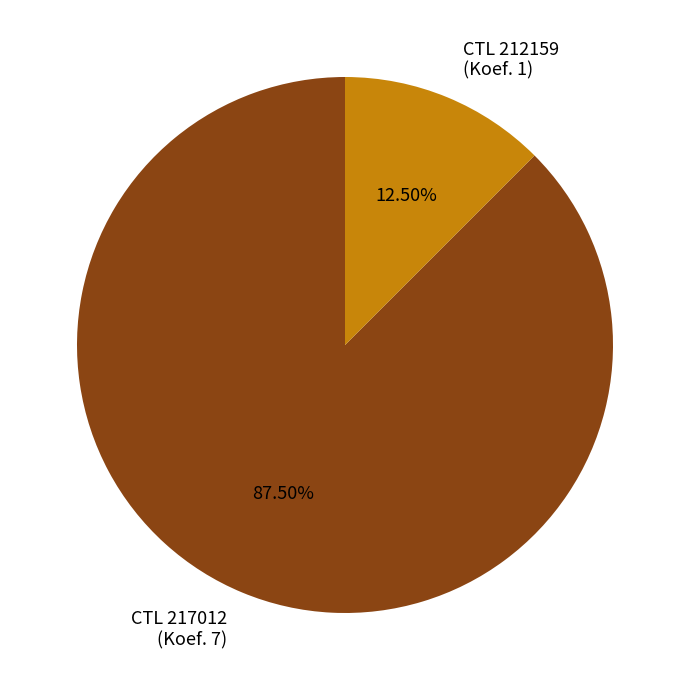

How many slices are in this pie chart?

2